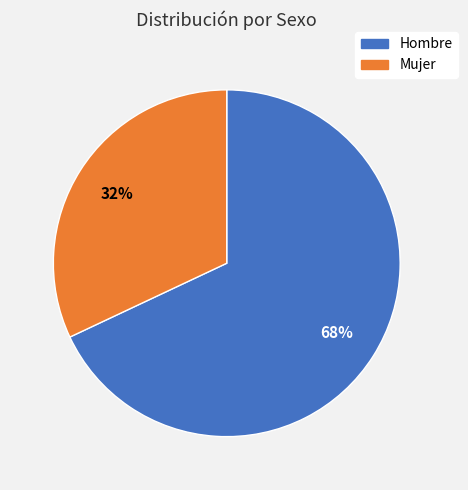

Does Mujer represent more than half of the total?

No